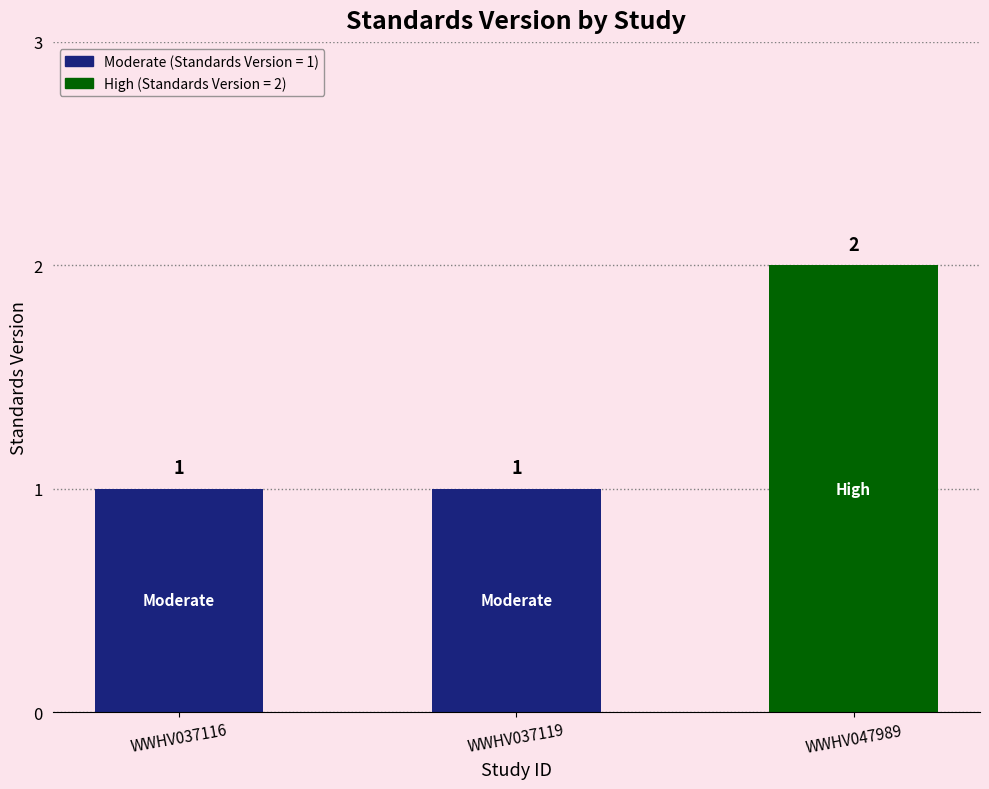

What is the value of the 2nd bar from the left?

1